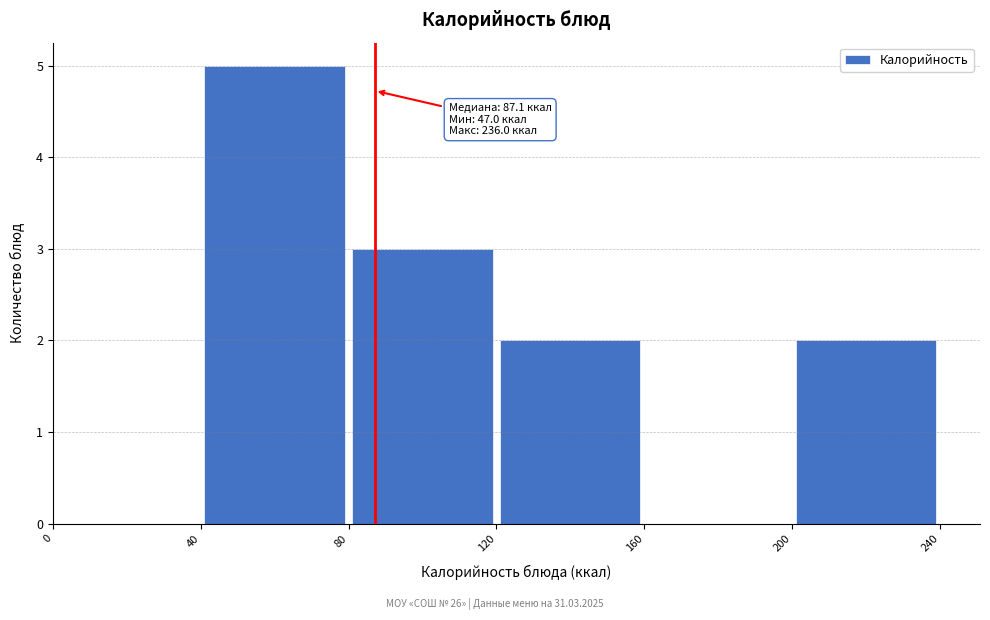

Which range on the x-axis has the tallest bar?

40 to 80